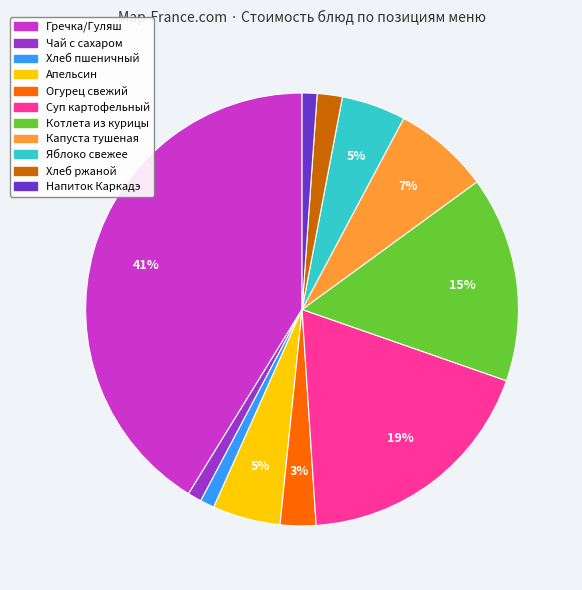

Combined, do Яблоко свежее and Апельсин account for over 50%?

No